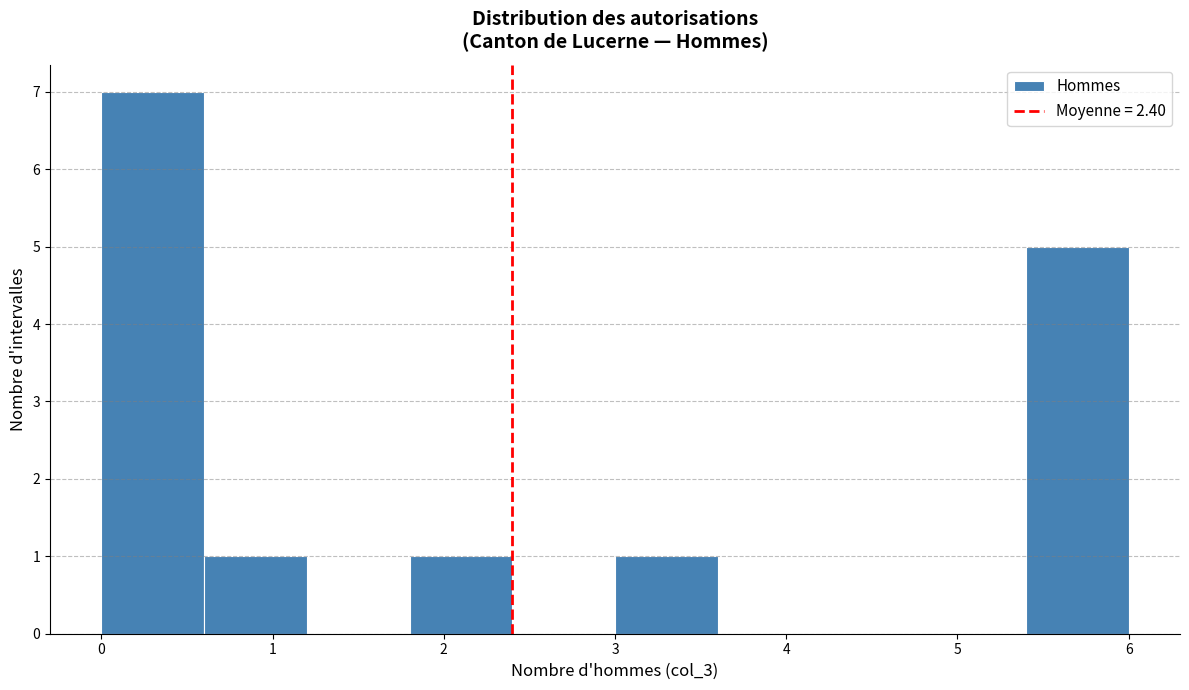

Reading left to right, list every bar in this chart as the range it spans on the x-axis followed by its height. The values are not printed on the chart, so give them approximately, as read against the axis.

0.0 to 0.6: 7
0.6 to 1.2: 1
1.2 to 1.8: 0
1.8 to 2.4: 1
2.4 to 3.0: 0
3.0 to 3.6: 1
3.6 to 4.2: 0
4.2 to 4.8: 0
4.8 to 5.4: 0
5.4 to 6.0: 5